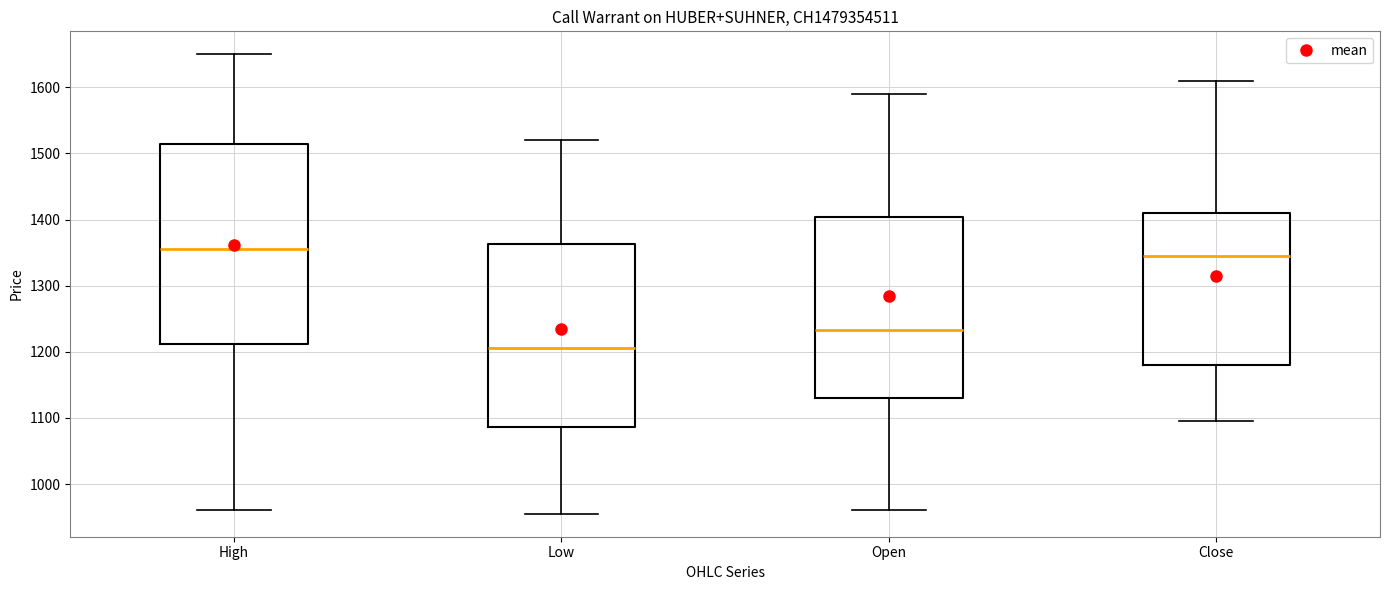

Which box is the tallest, from its lower edge to its upper edge?

High